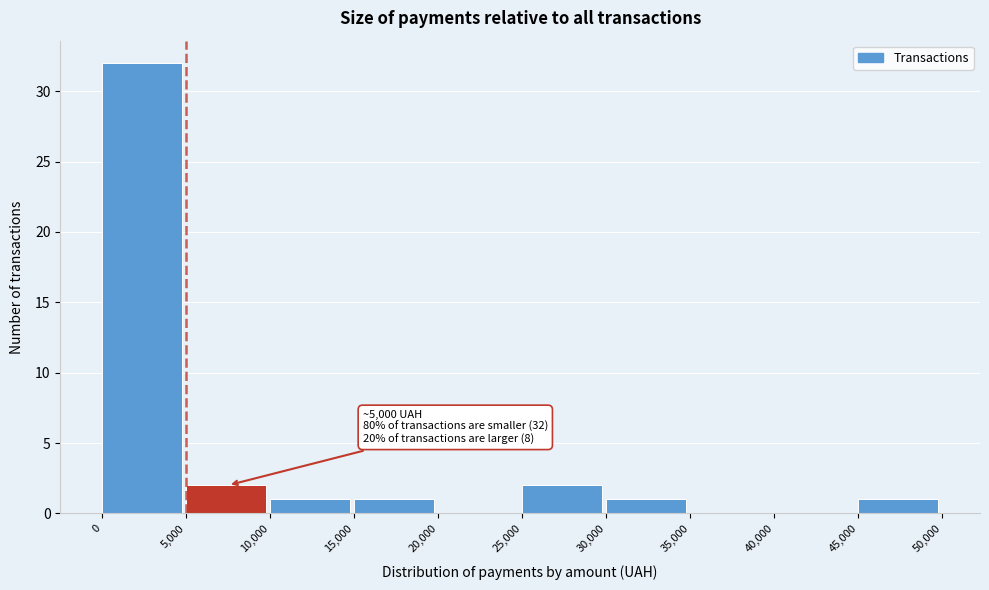

Which range on the x-axis has the tallest bar?

0 to 5,000